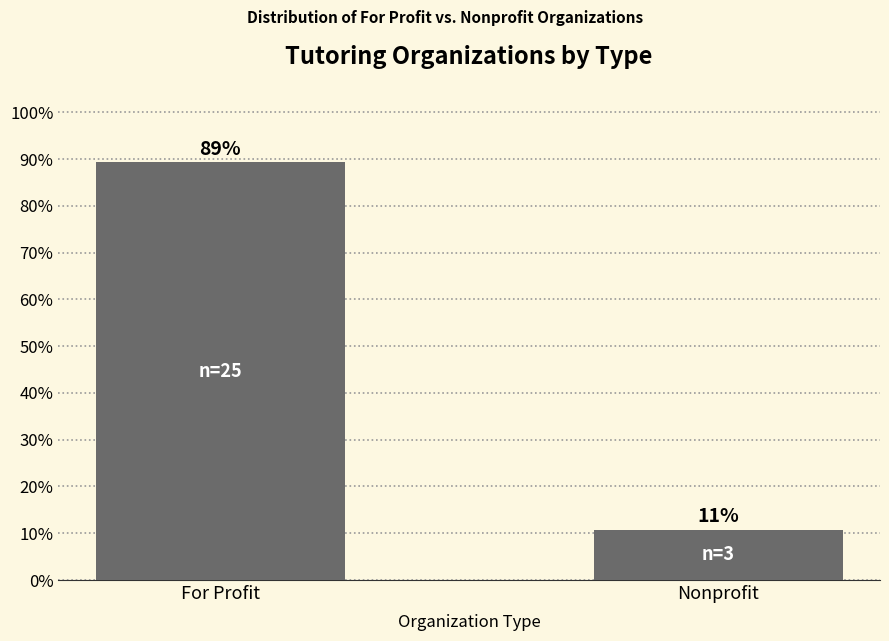

Which has a higher value, For Profit or Nonprofit?

For Profit